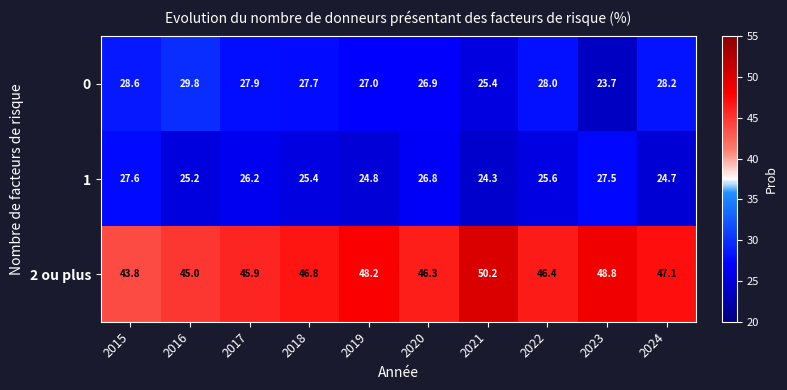

What is the sum of all 1 values?

258.1